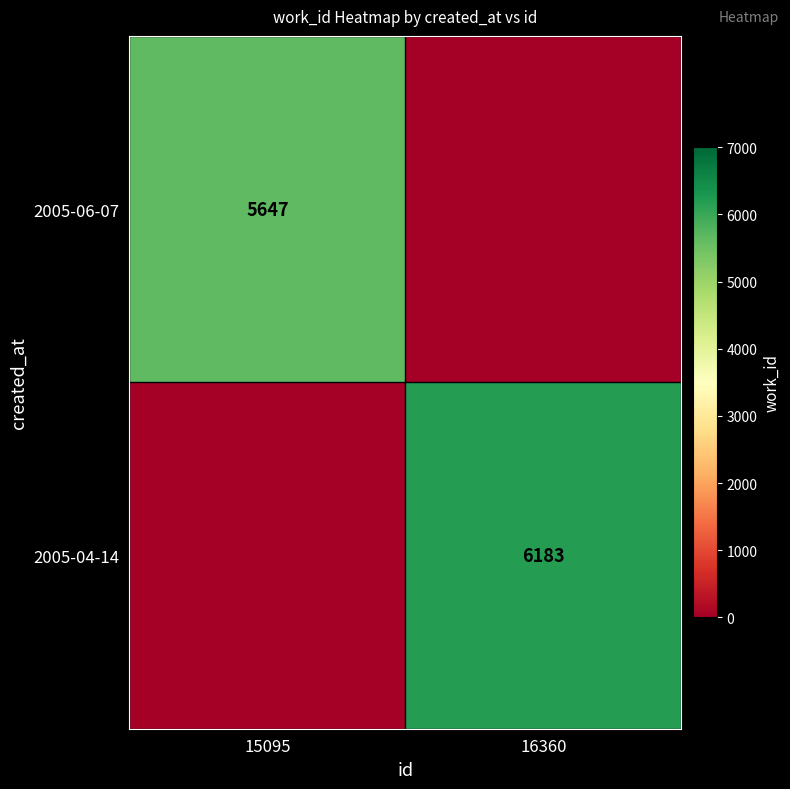

Which category has the lowest value across all series?

16360